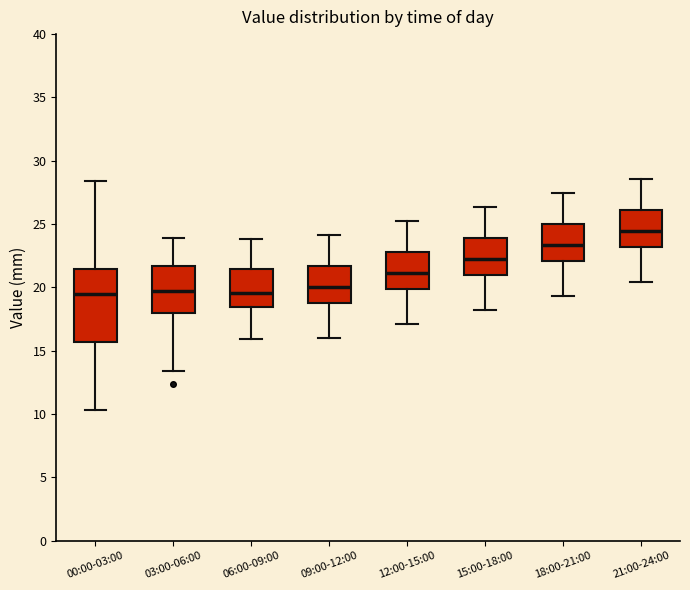

Reading left to right, read every box against the y-axis: the position of its median line, the range the box covers, and the ends of its whiskers. The values are not printed on the chart, so give them approximately, as read against the axis.

00:00-03:00: median 19.5, box 15.5 to 21.5, whiskers 10.5 to 28.5
03:00-06:00: median 19.5, box 18.0 to 21.5, whiskers 13.5 to 24.0
06:00-09:00: median 19.5, box 18.5 to 21.5, whiskers 16.0 to 24.0
09:00-12:00: median 20.0, box 19.0 to 21.5, whiskers 16.0 to 24.0
12:00-15:00: median 21.0, box 20.0 to 23.0, whiskers 17.0 to 25.5
15:00-18:00: median 22.0, box 21.0 to 24.0, whiskers 18.0 to 26.5
18:00-21:00: median 23.5, box 22.0 to 25.0, whiskers 19.5 to 27.5
21:00-24:00: median 24.5, box 23.0 to 26.0, whiskers 20.5 to 28.5